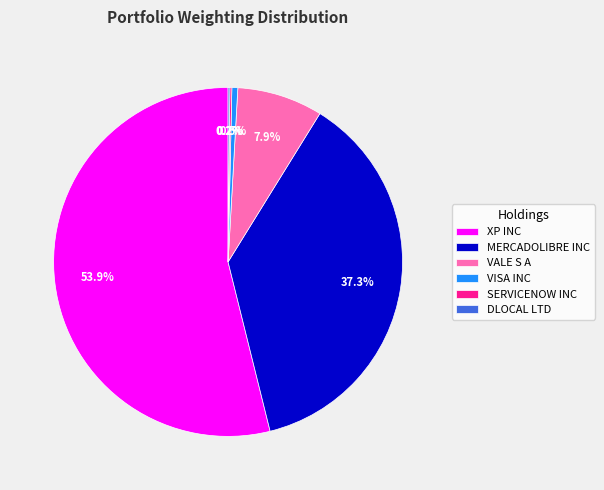

Between VALE S A and XP INC, which is larger?

XP INC